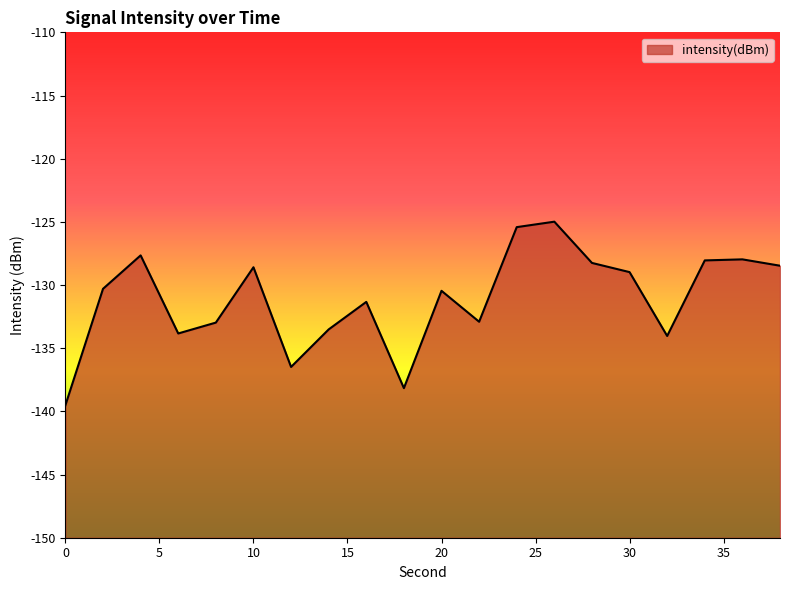

At which category does the data reach its first local peak?

4